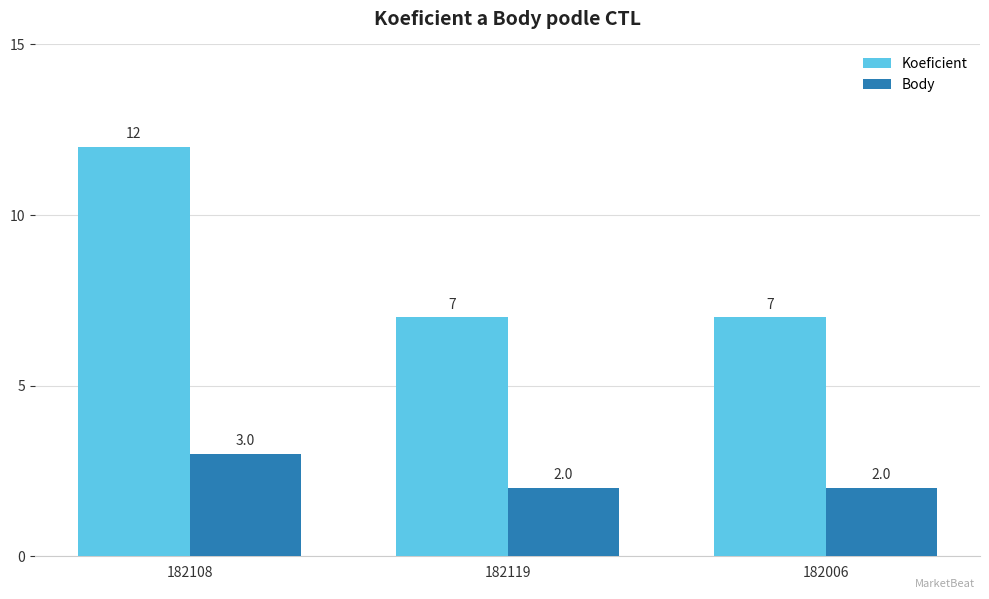

What is the spread (max minus min) of values at 182119?

5